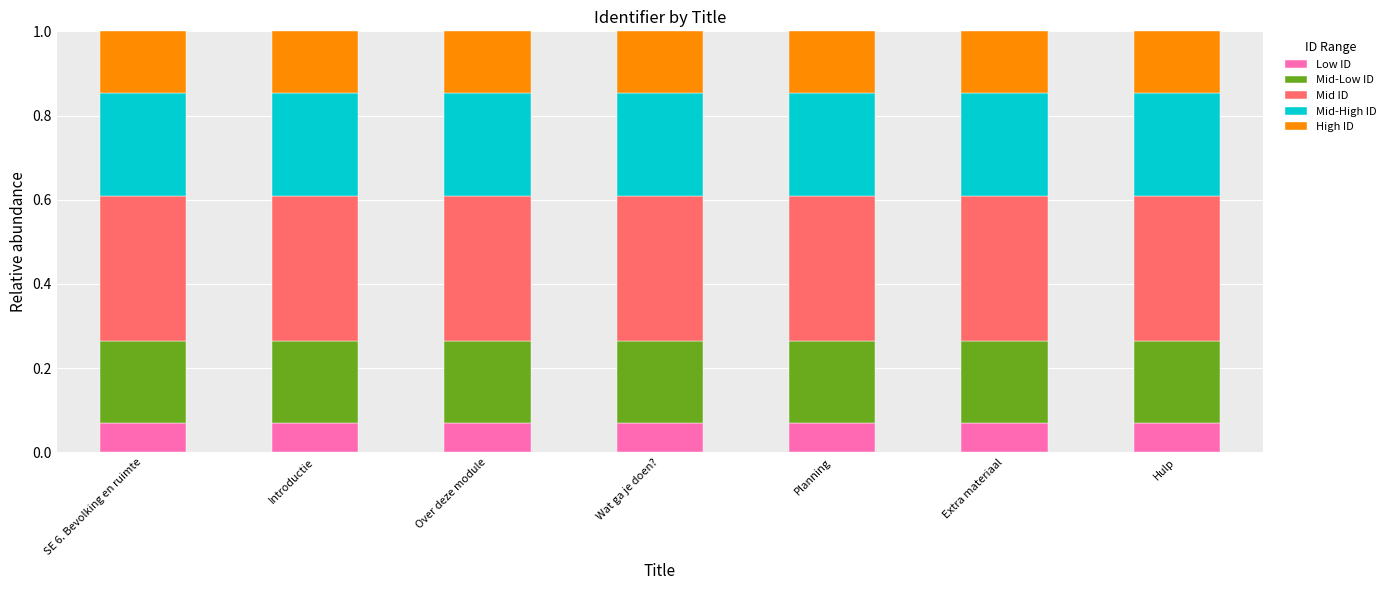

True or false: Low ID has a value of 0.0 at Planning.

False